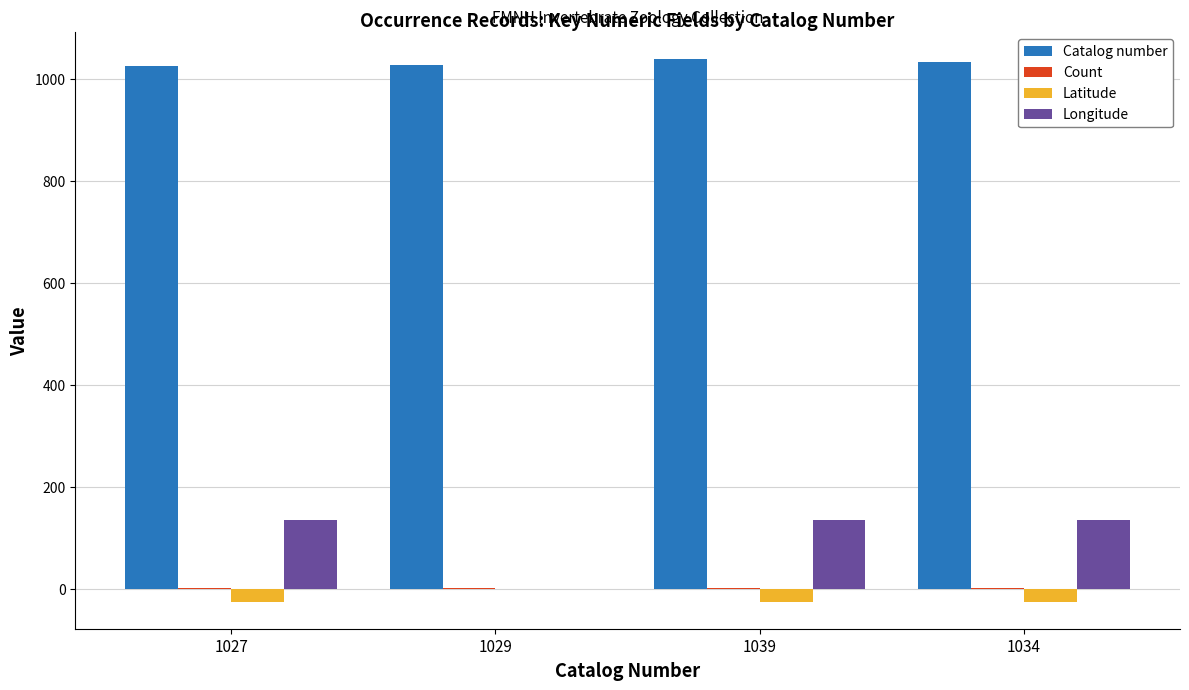

Which series has the largest total across all categories?

Catalog number